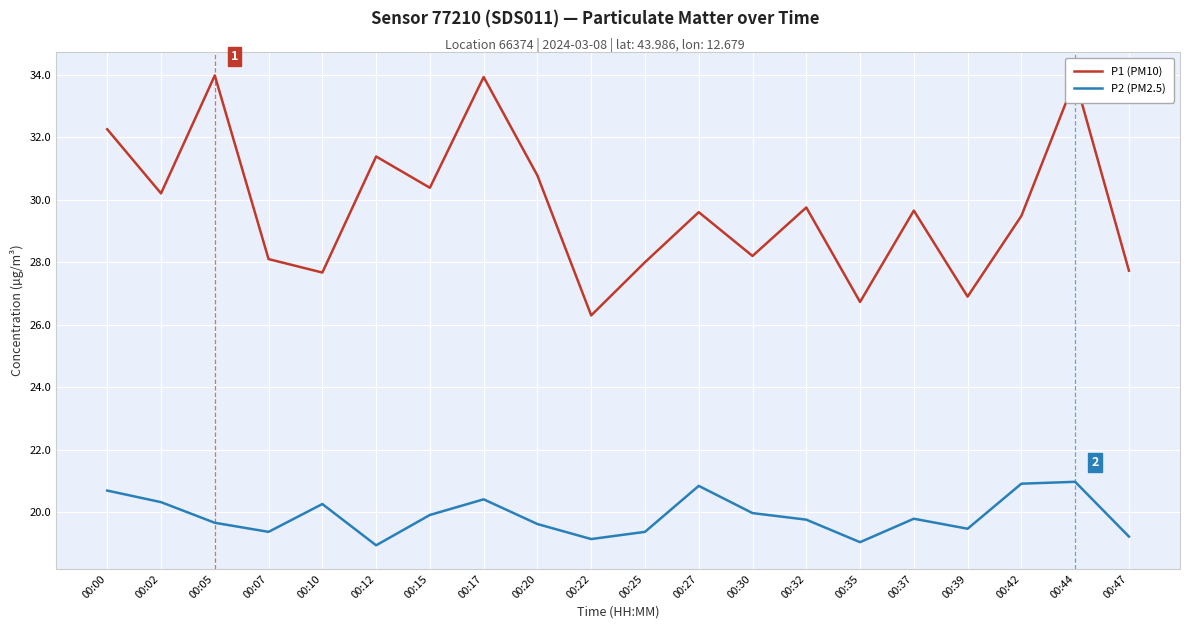

Rank the series by their average value, from highest to lowest.

P1 (PM10), P2 (PM2.5)